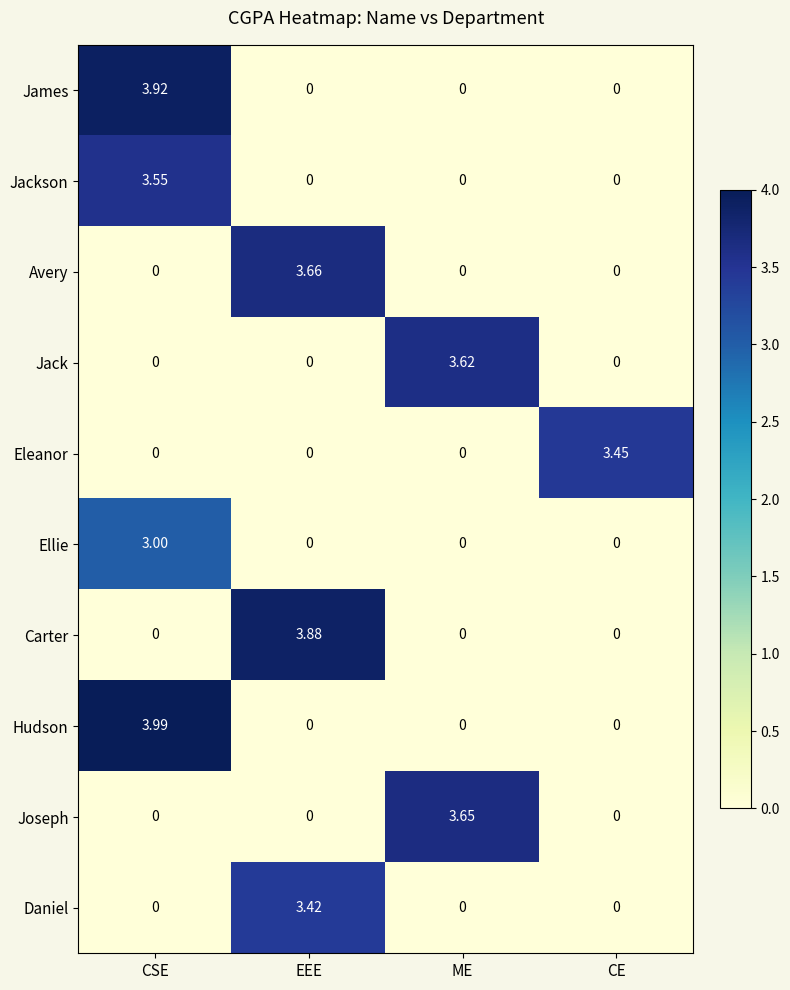

Is the value of Jackson at CE greater than the value of Joseph at ME?

No